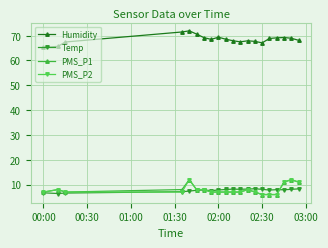

True or false: Humidity and PMS_P1 cross at least once.

False